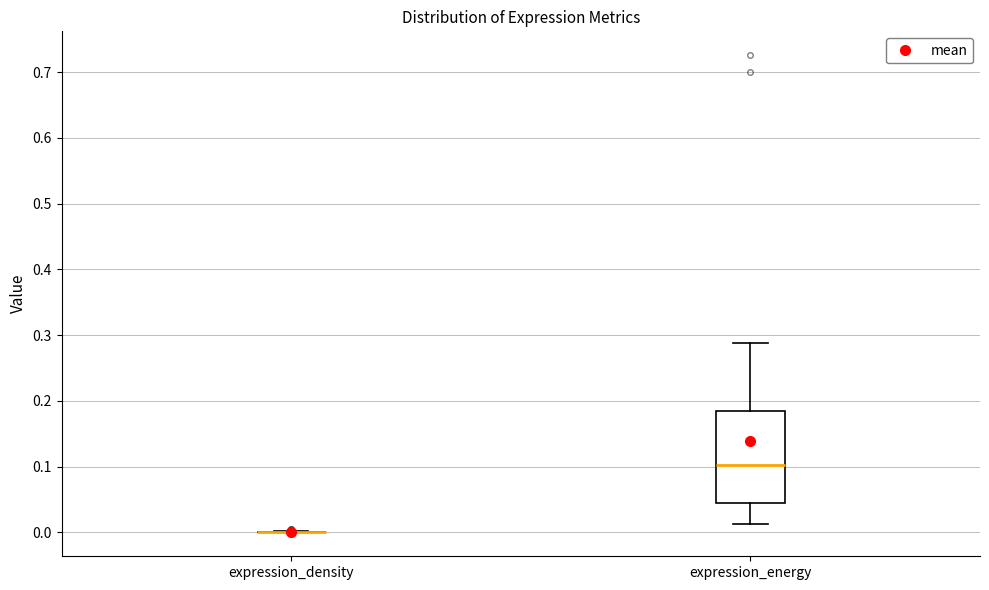

Reading left to right, read every box against the y-axis: the position of its median line, the range the box covers, and the ends of its whiskers. The values are not printed on the chart, so give them approximately, as read against the axis.

expression_density: box collapsed to a line at 0.00, whiskers 0.00 to 0.00
expression_energy: median 0.10, box 0.05 to 0.18, whiskers 0.01 to 0.29